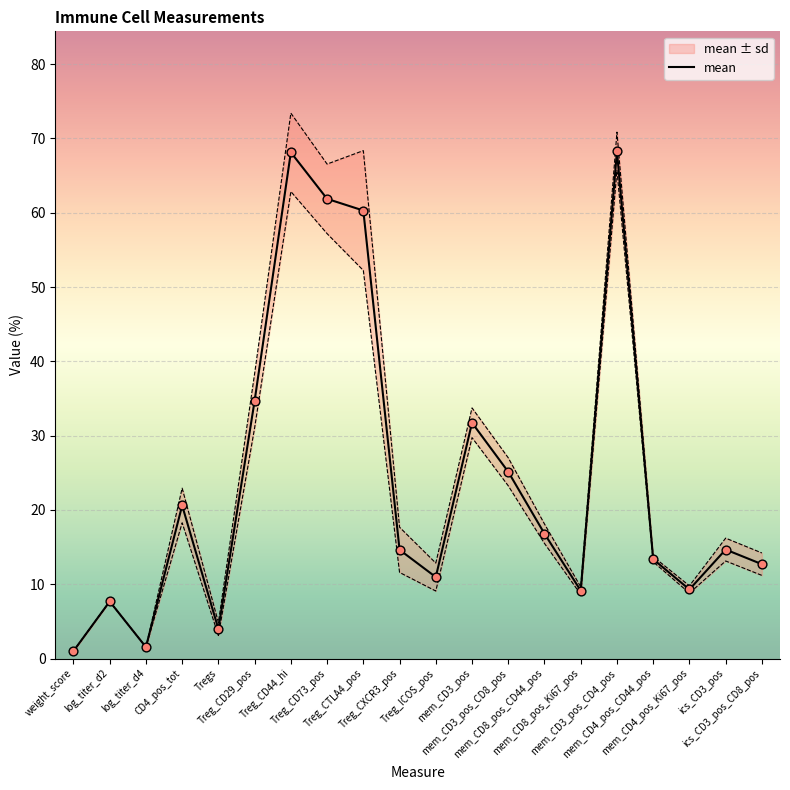

Between Treg_CXCR3_pos and mem_CD4_pos_CD44_pos, which is larger?

Treg_CXCR3_pos